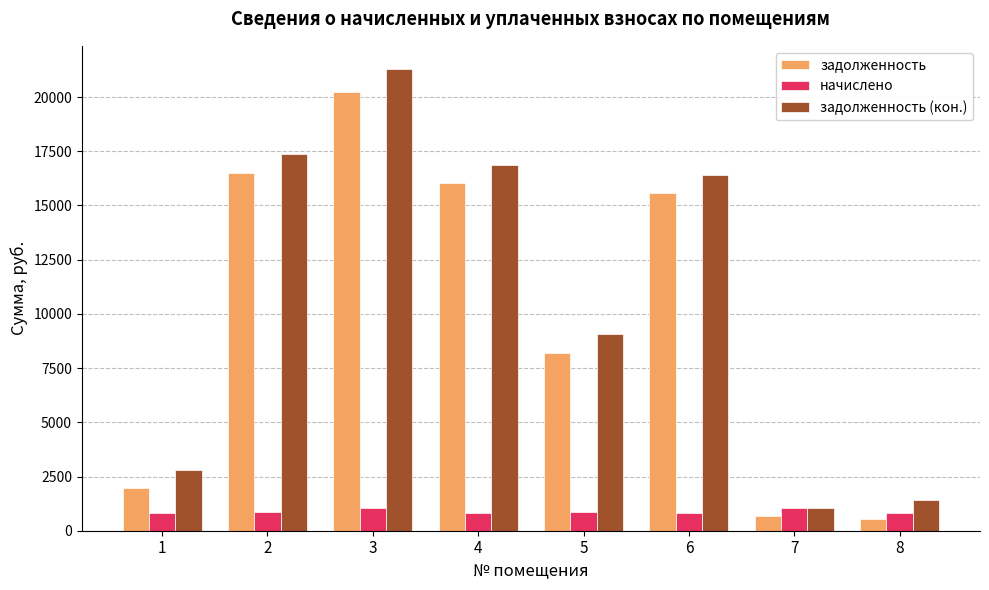

What is the lowest value of the задолженность (кон.) series?

1046.1